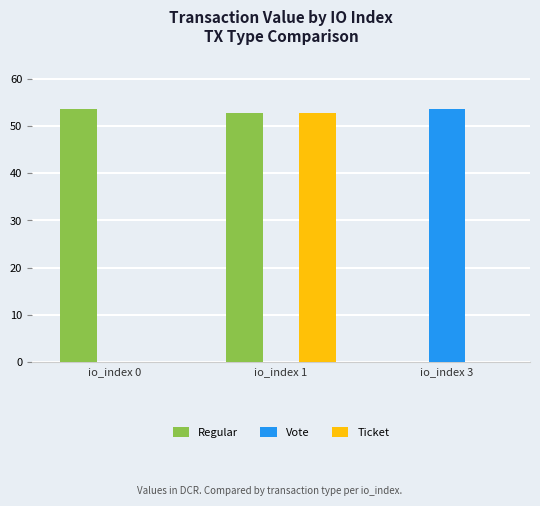

Is the value of Vote at io_index 0 greater than the value of Regular at io_index 0?

No